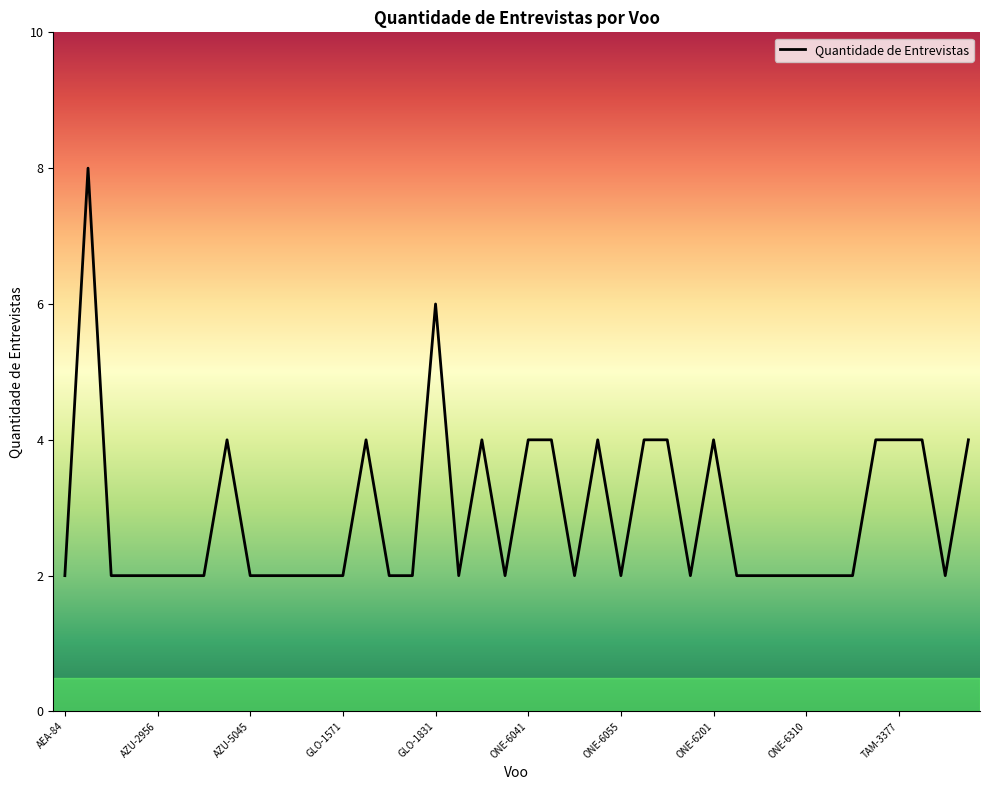

What is the smallest value displayed?

2